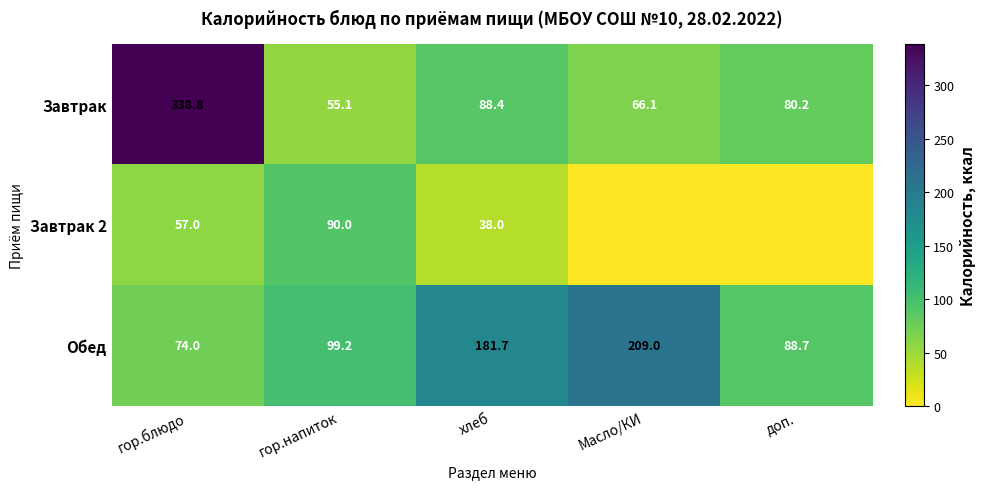

Which category has the highest value across all series?

гор.блюдо